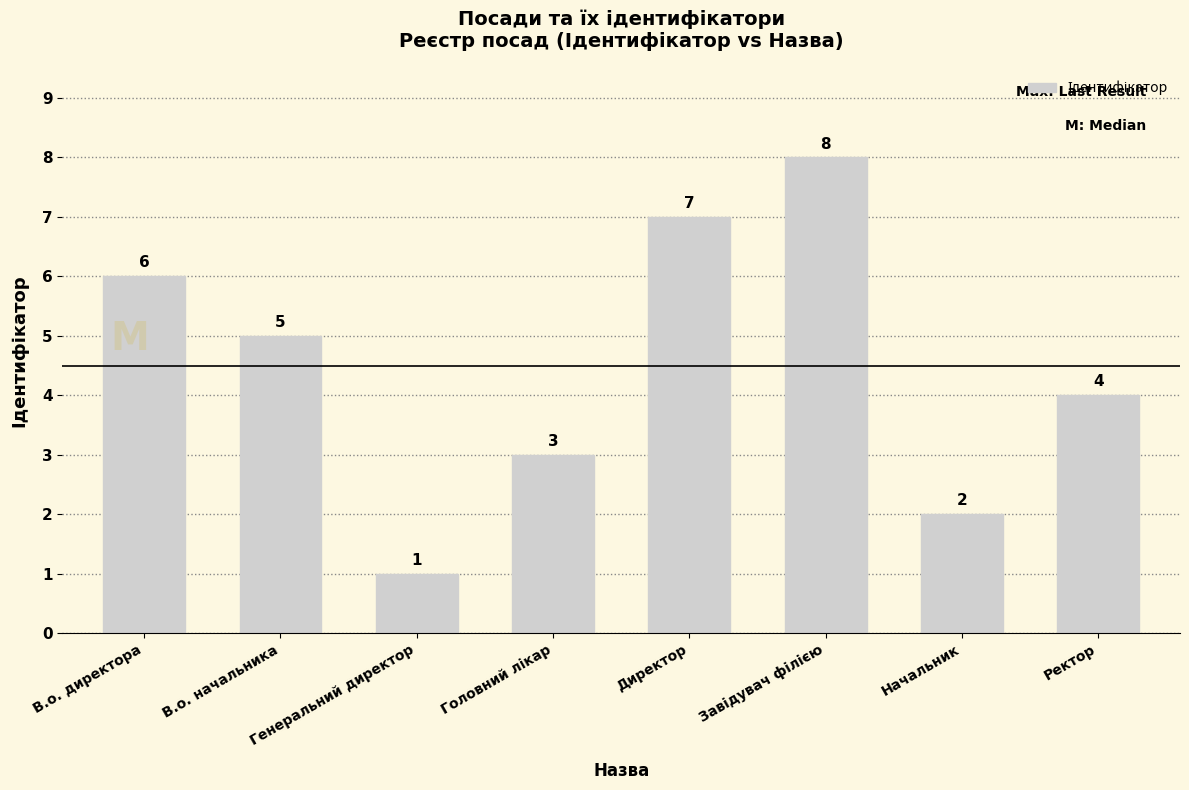

What is the label of the 7th bar from the right?

В.о. начальника